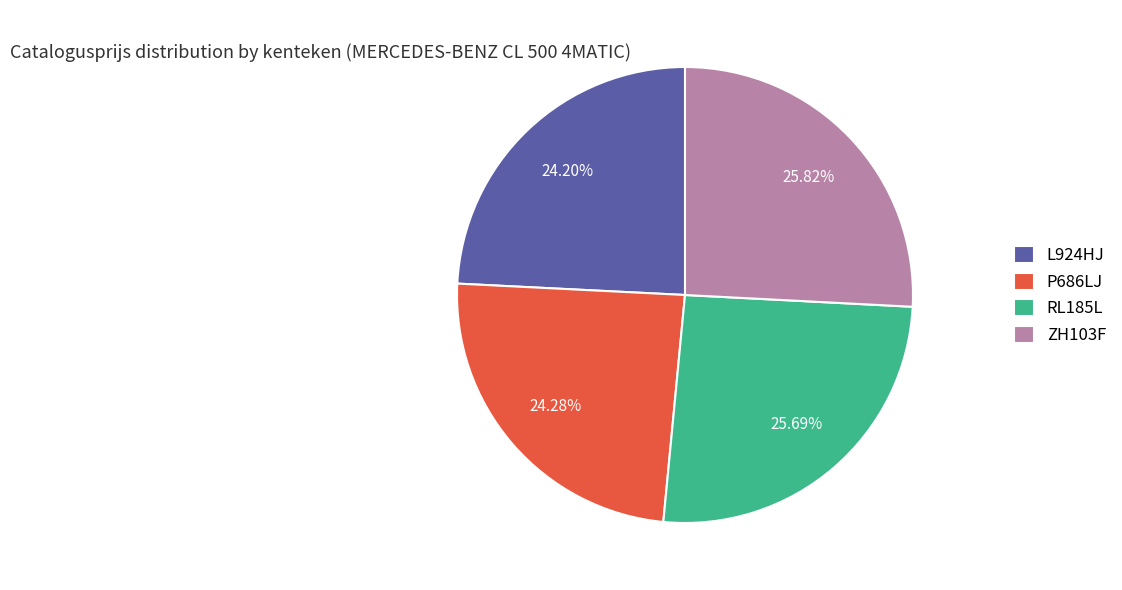

To the nearest percent, what percentage of the pie is ZH103F?

26%